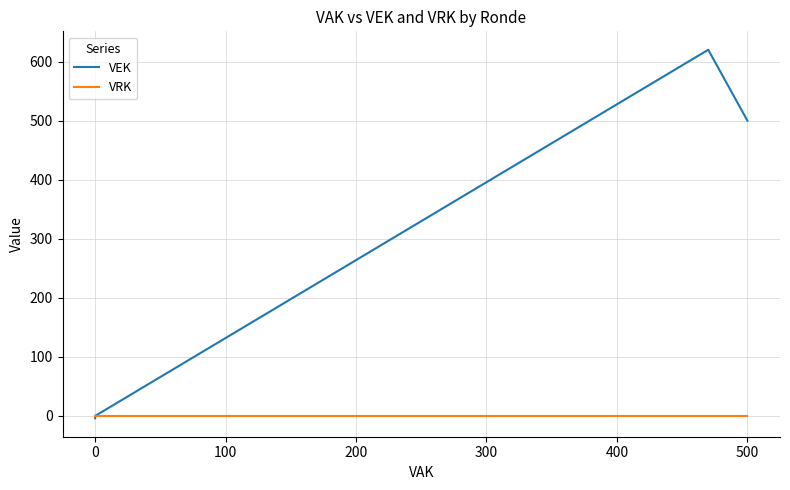

The value of VEK at 500 is 144. True or false?

False